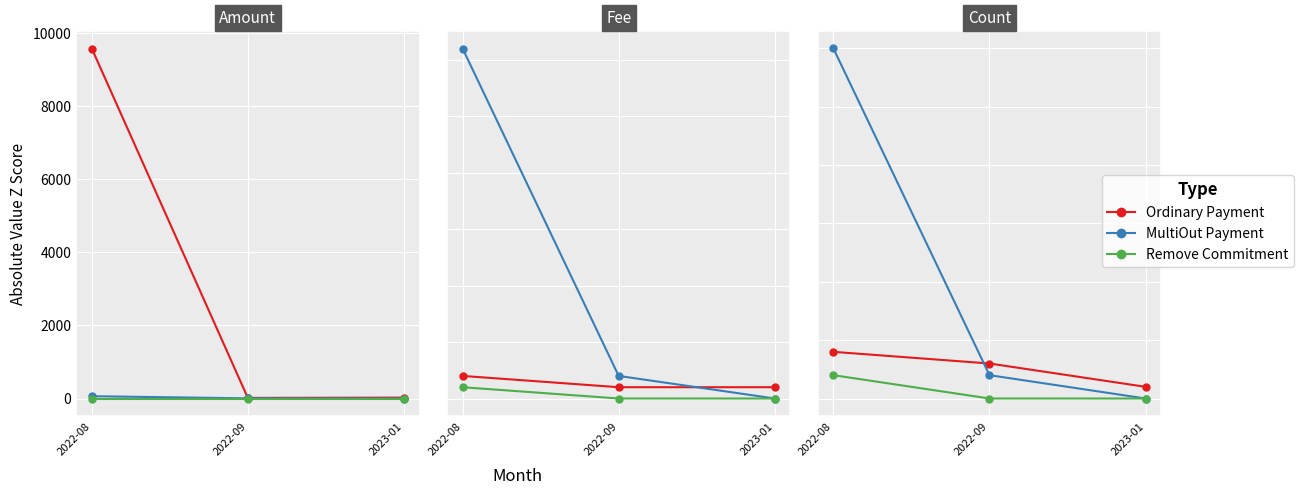

Rank the series at 2022-09 from highest to lowest value.

Ordinary Payment, MultiOut Payment, Remove Commitment